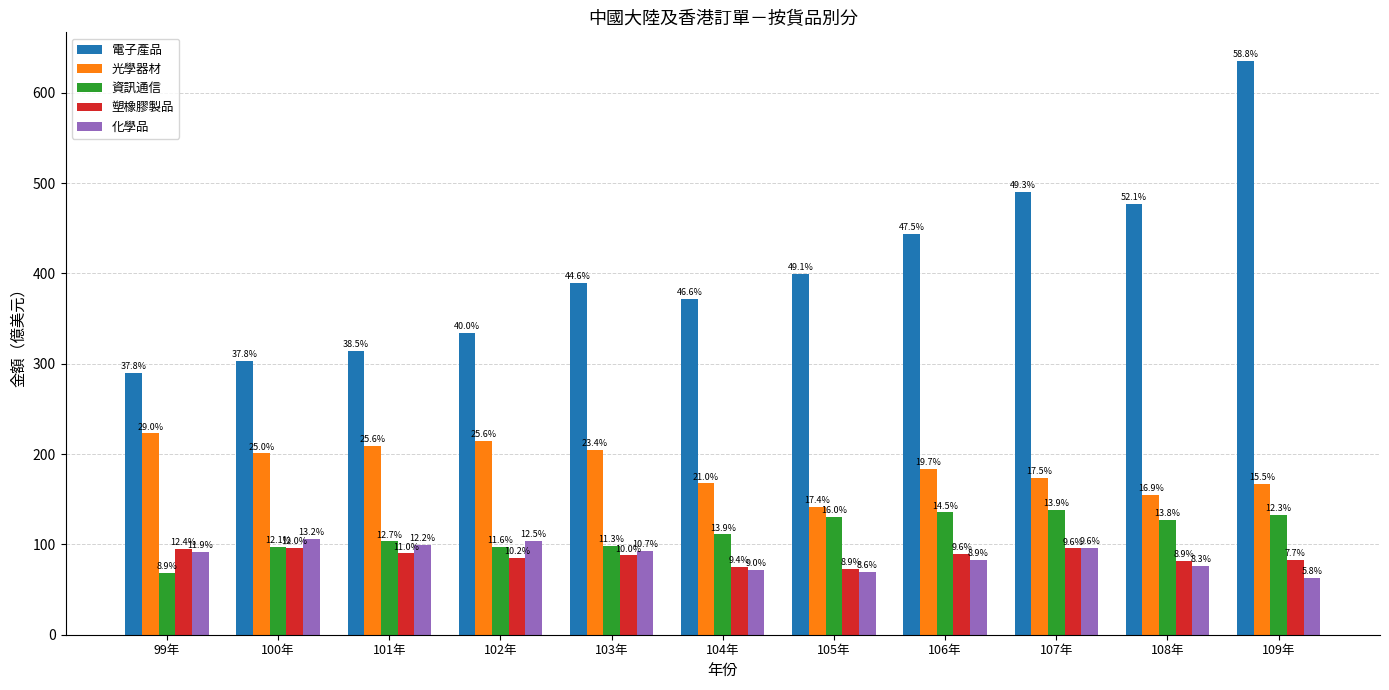

How many bars are there in total?

55